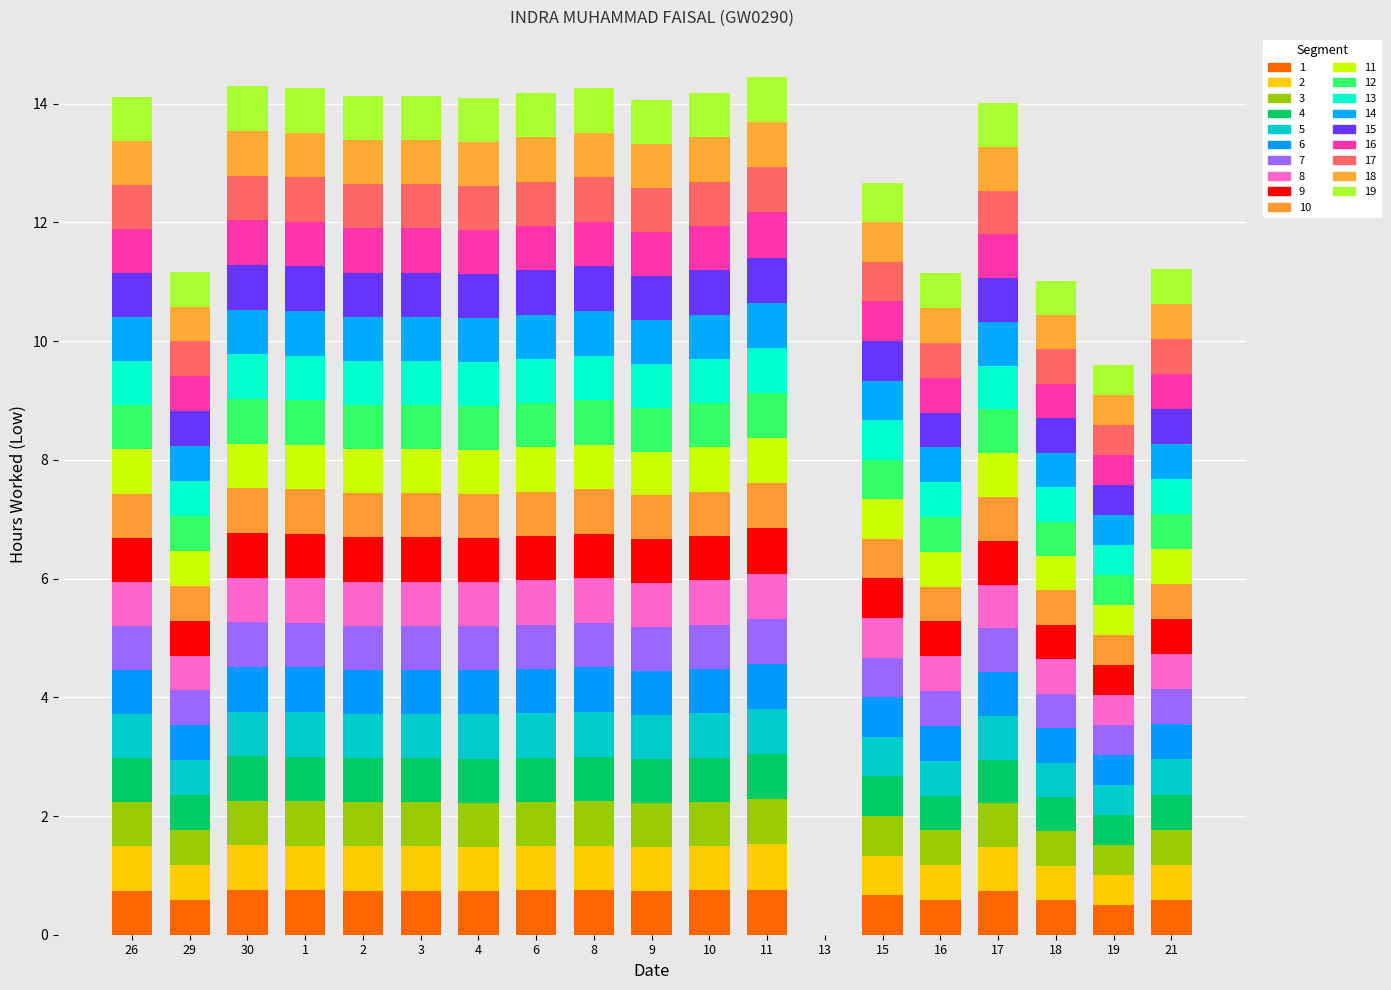

How many series are shown in this chart?

19